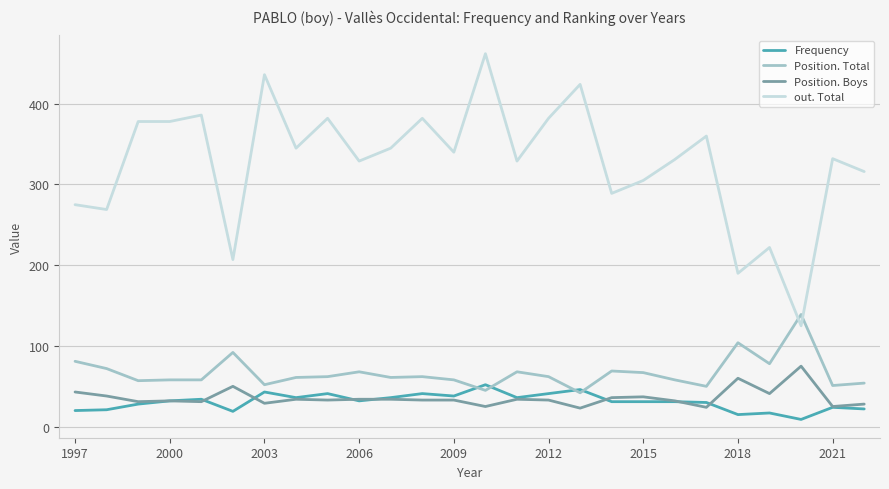

What is the lowest value of the out. Total series?

125